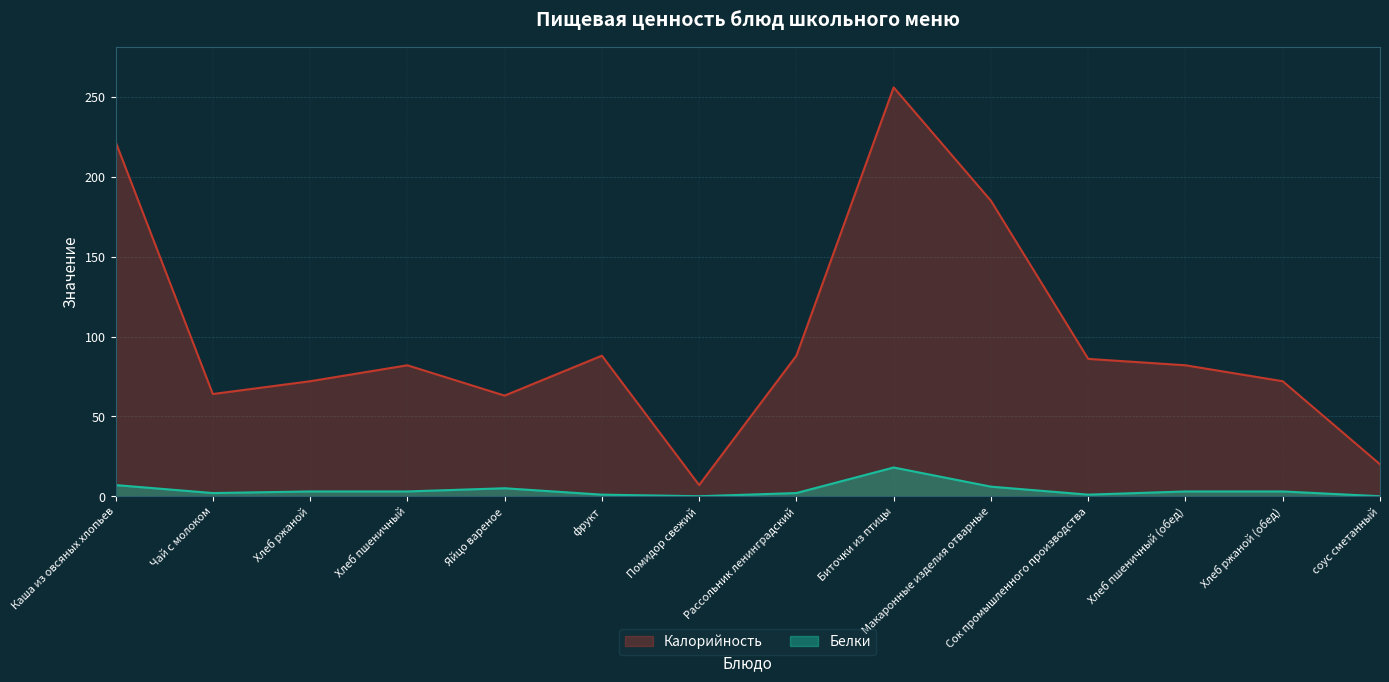

True or false: Калорийность and Белки cross at least once.

False